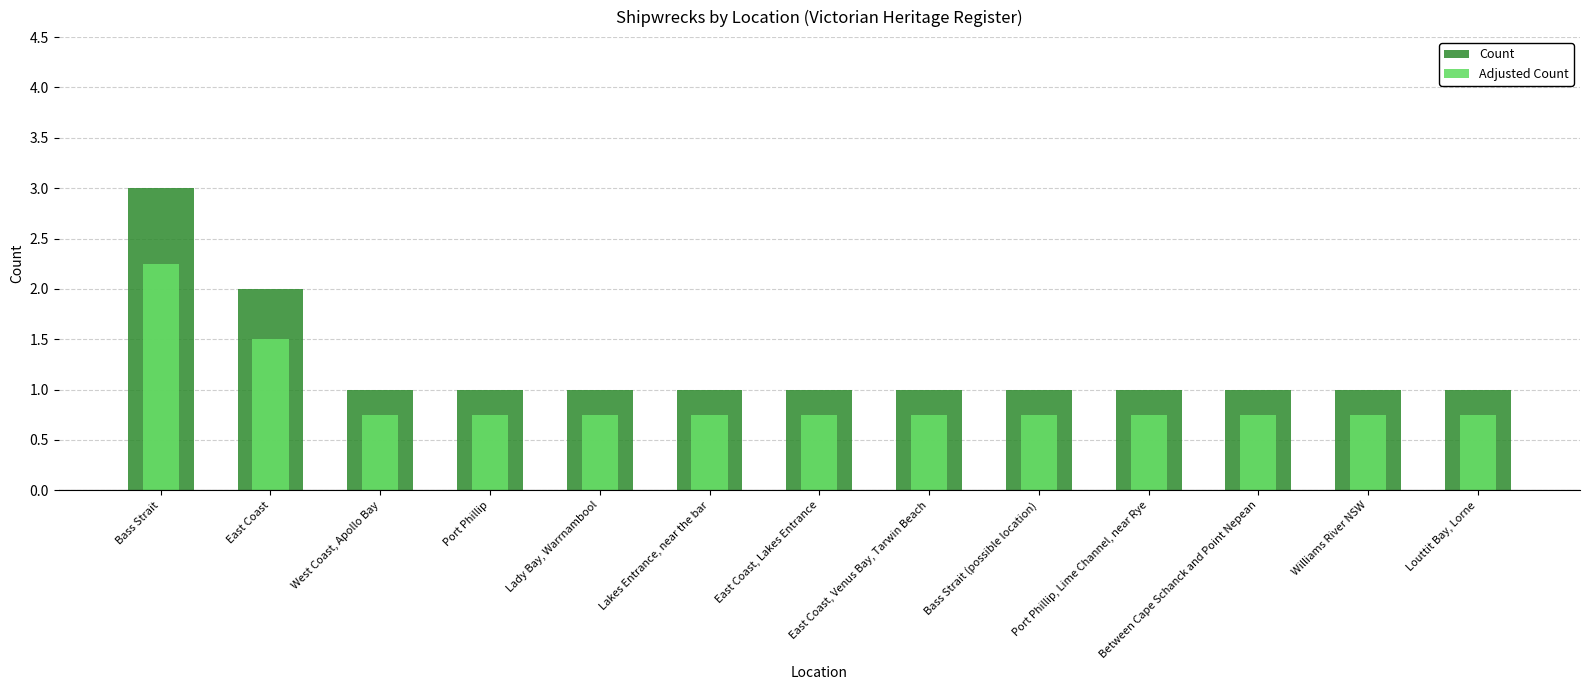

How many groups of bars are there?

13